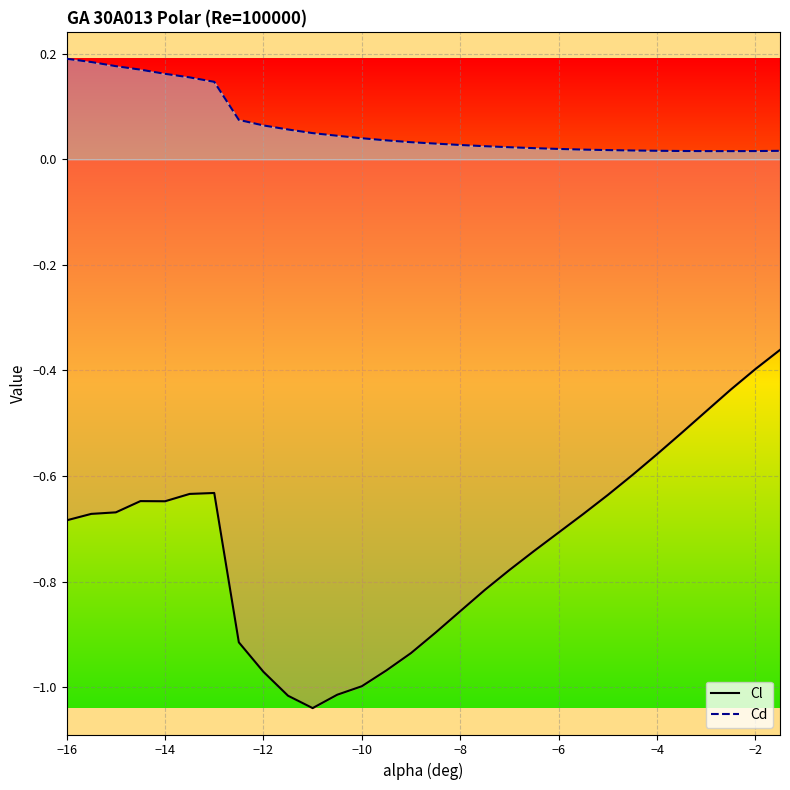

Does the chart display data point markers on the line(s)?

No